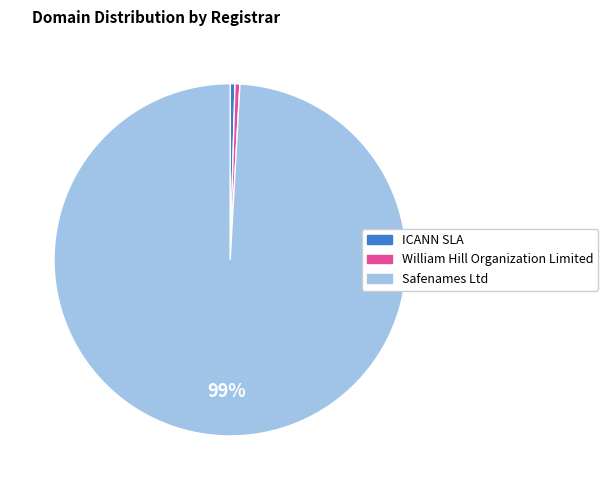

Is Safenames Ltd the majority of the pie?

Yes